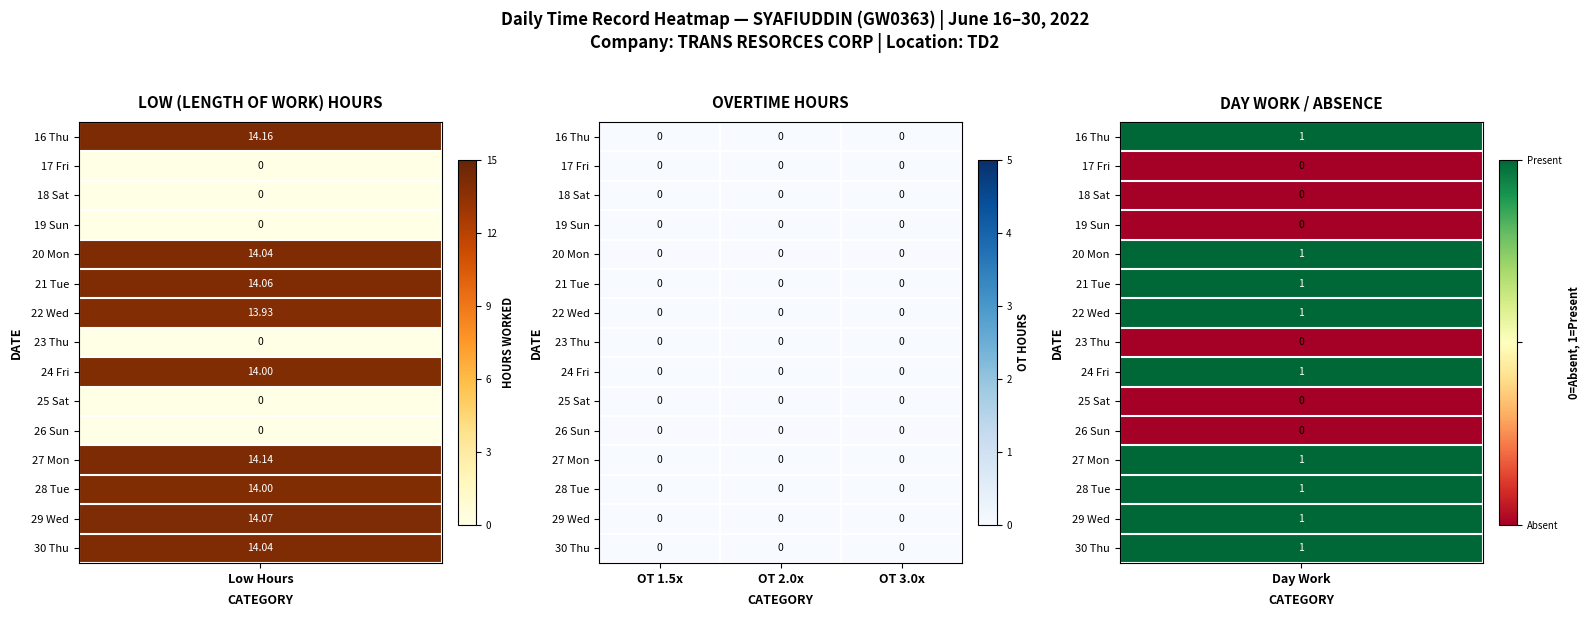

Between 2 and 5, which series saw the biggest shift?

16_Thu